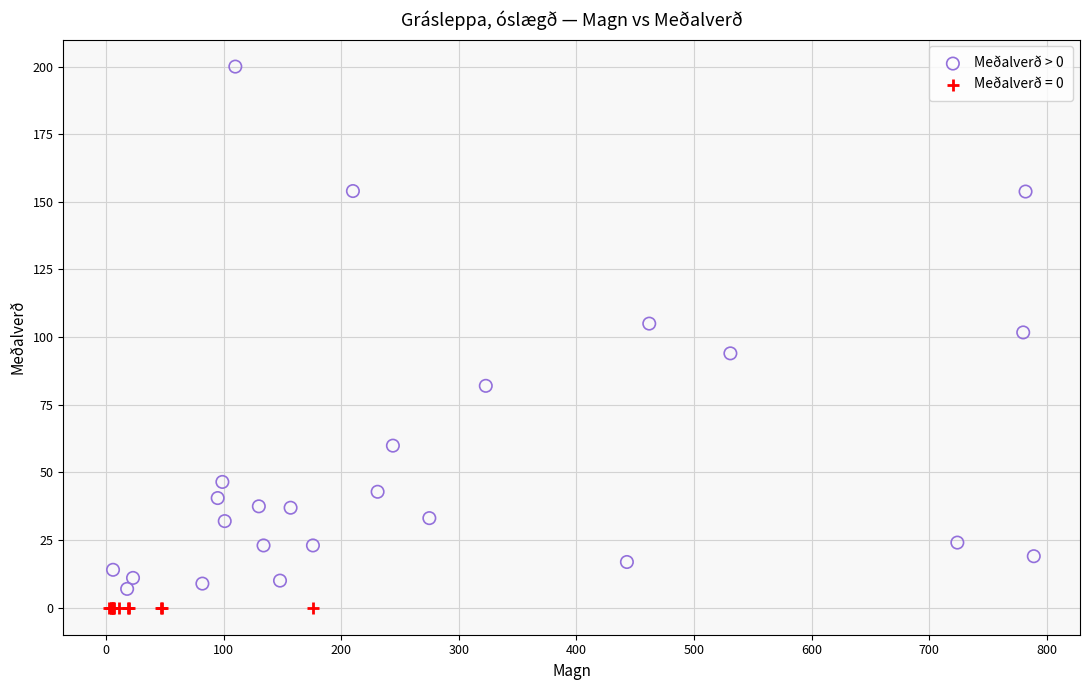

Which series reaches the maximum Y coordinate?

Meðalverð > 0